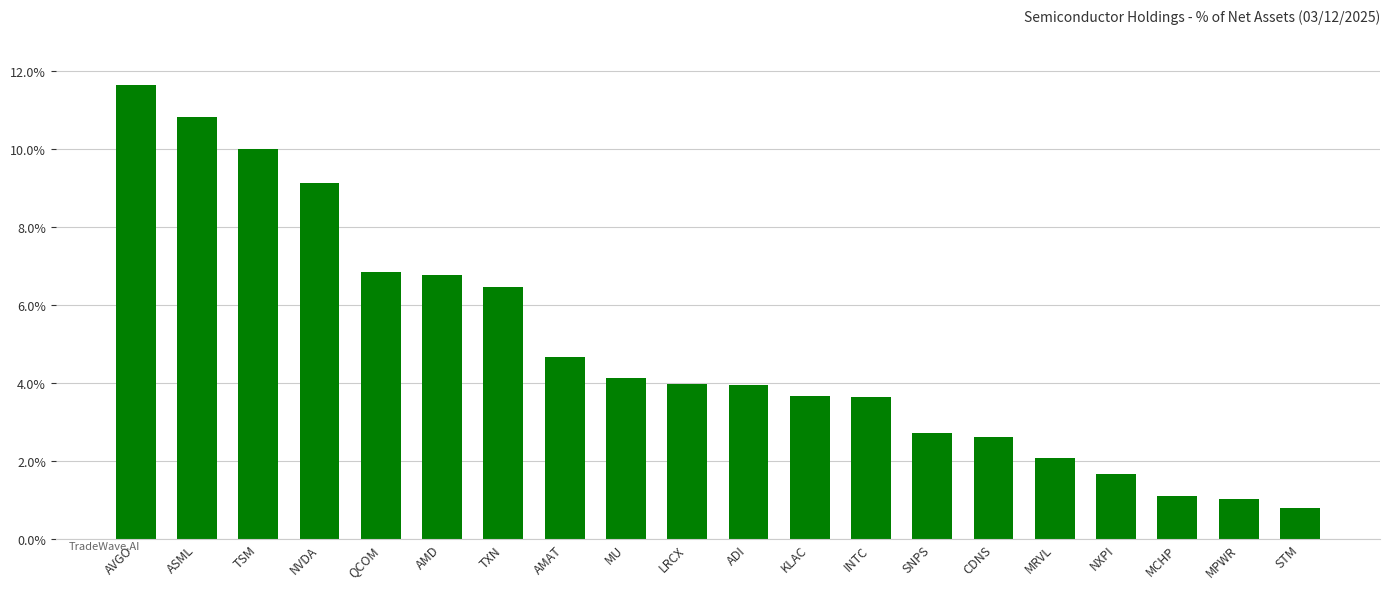

What is the greatest value displayed?

11.7